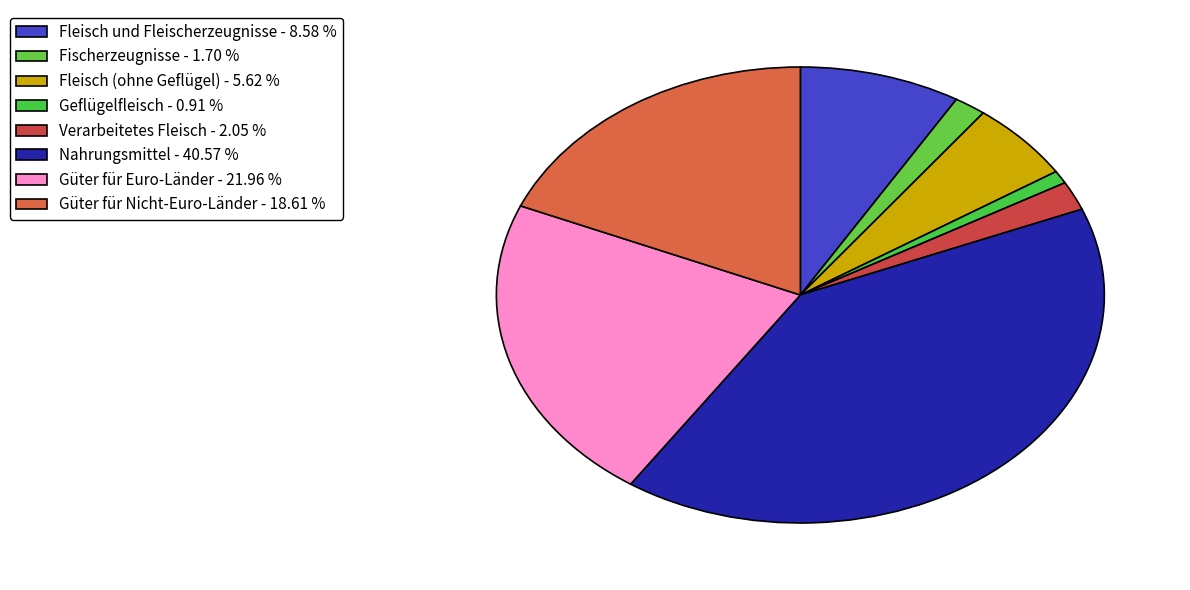

The Geflügelfleisch slice represents 1% of the pie. True or false?

True